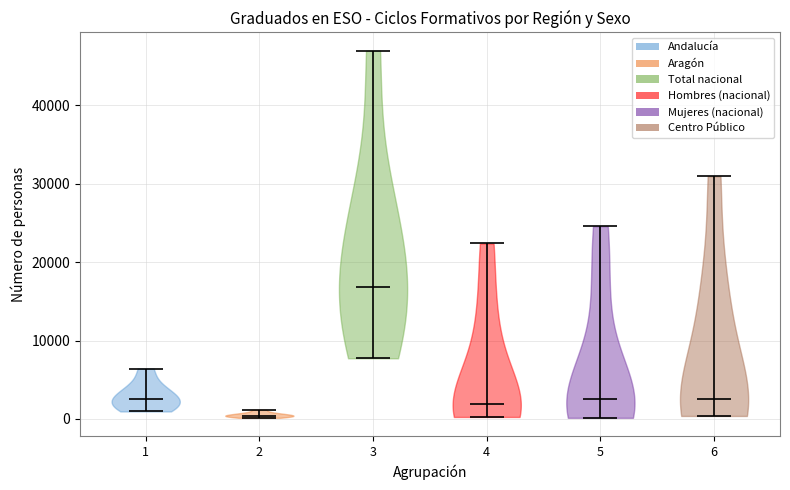

Reading left to right, read every violin against the y-axis: where its median line is, and the lowest and highest points it reaches. The values are not printed on the chart, so give them approximately, as read against the axis.

1: median line 3000, lowest point 1000, highest point 6000
2: median line 0, lowest point 0, highest point 1000
3: median line 17000, lowest point 8000, highest point 47000
4: median line 2000, lowest point 0, highest point 22000
5: median line 3000, lowest point 0, highest point 25000
6: median line 3000, lowest point 0, highest point 31000